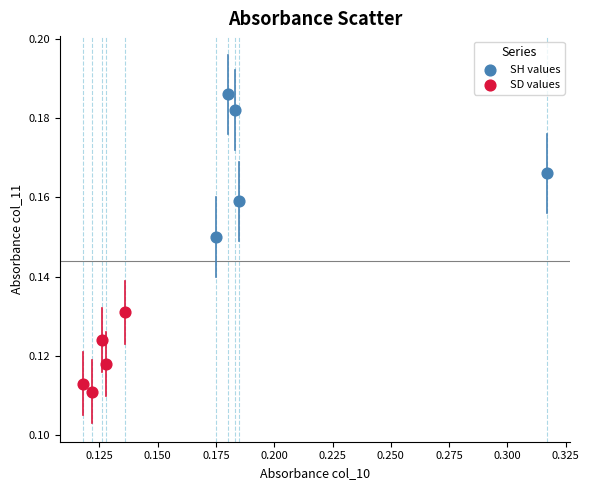

Which series has the largest Y range (max minus min)?

SH values